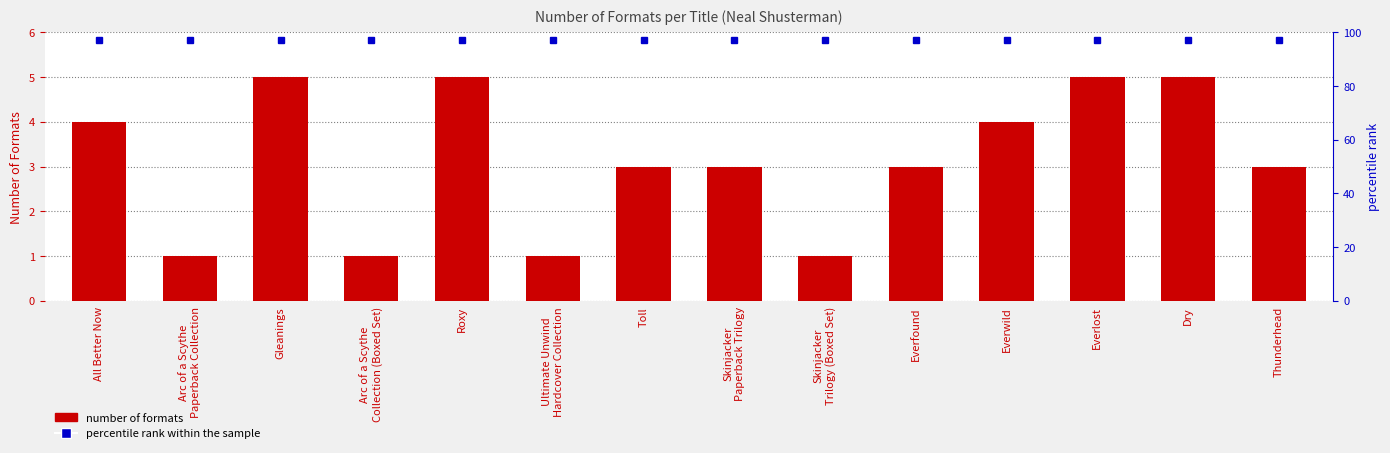

At which label does the data first exceed 3?

All Better Now